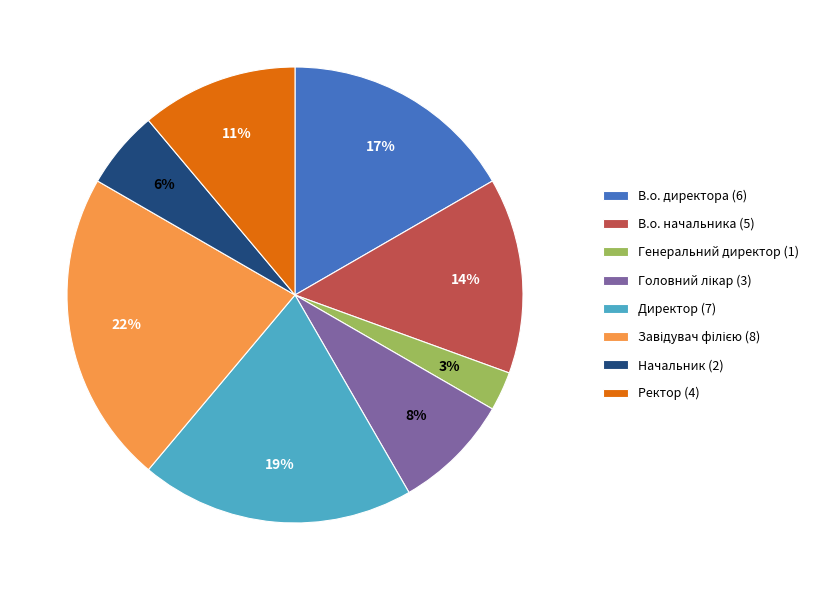

Between В.о. директора (6) and Директор (7), which is larger?

Директор (7)